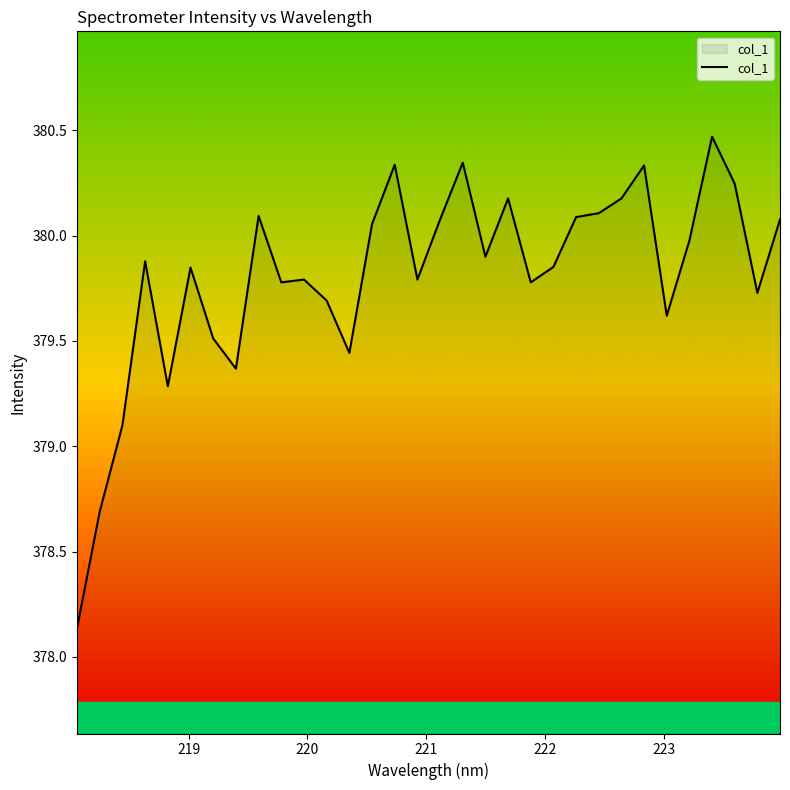

What is the maximum value shown in the chart?

380.5